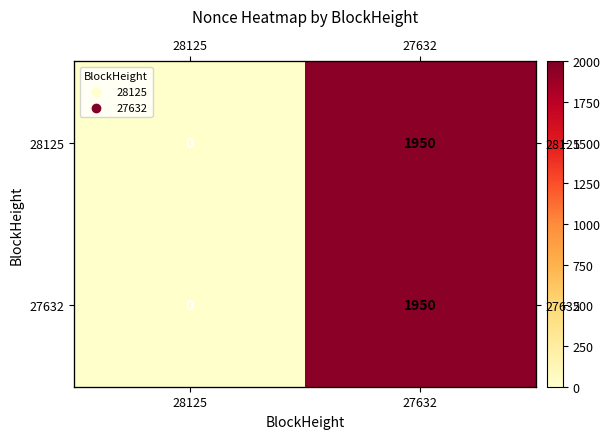

Rank the series by their maximum value, from lowest to highest.

28125, 27632